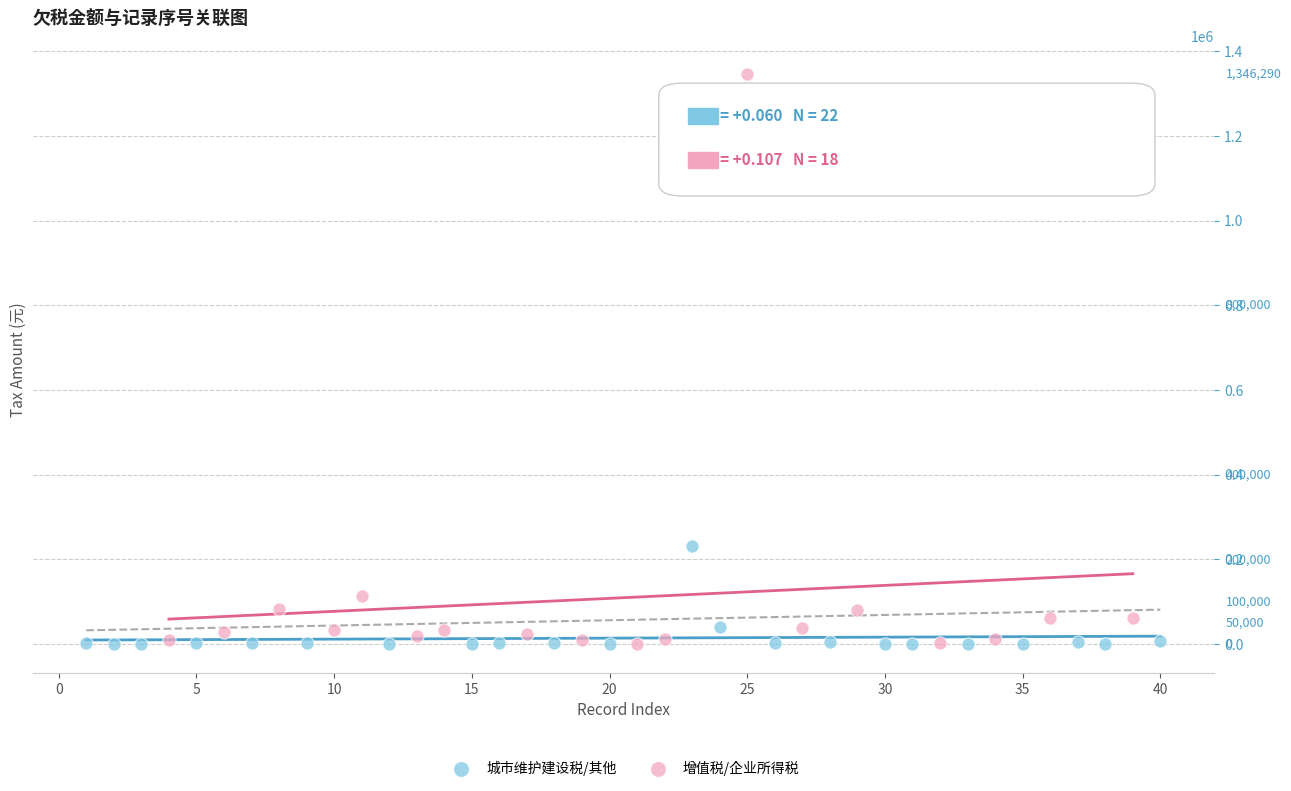

Which series has the widest spread of Y values?

增值税/企业所得税